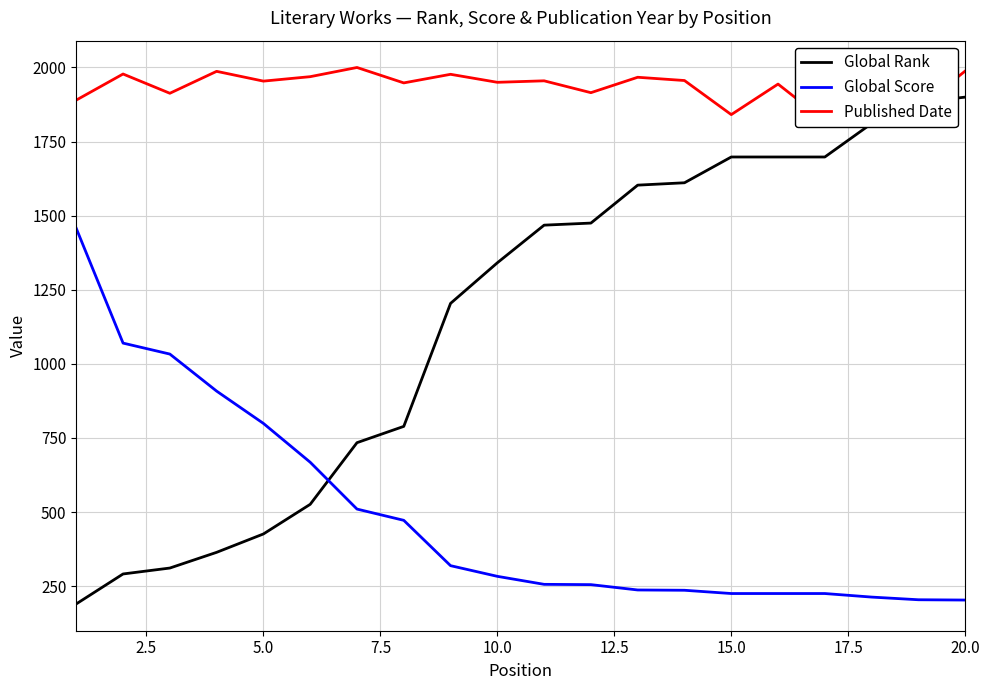

Which series ends up on top after the final intersection of Global Score and Global Rank?

Global Rank